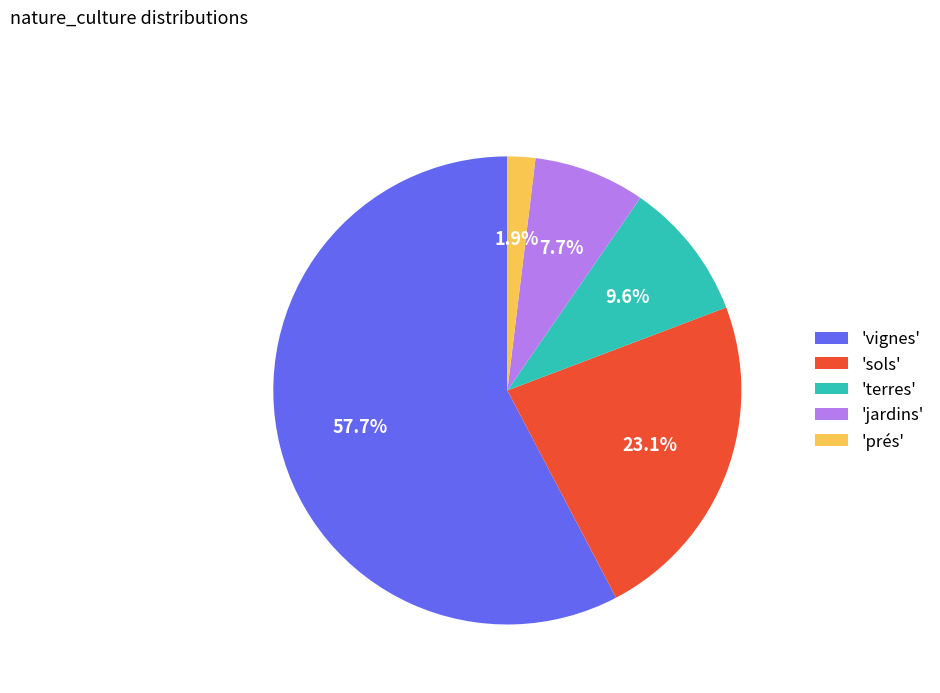

Which slice represents more than half of the pie?

'vignes'